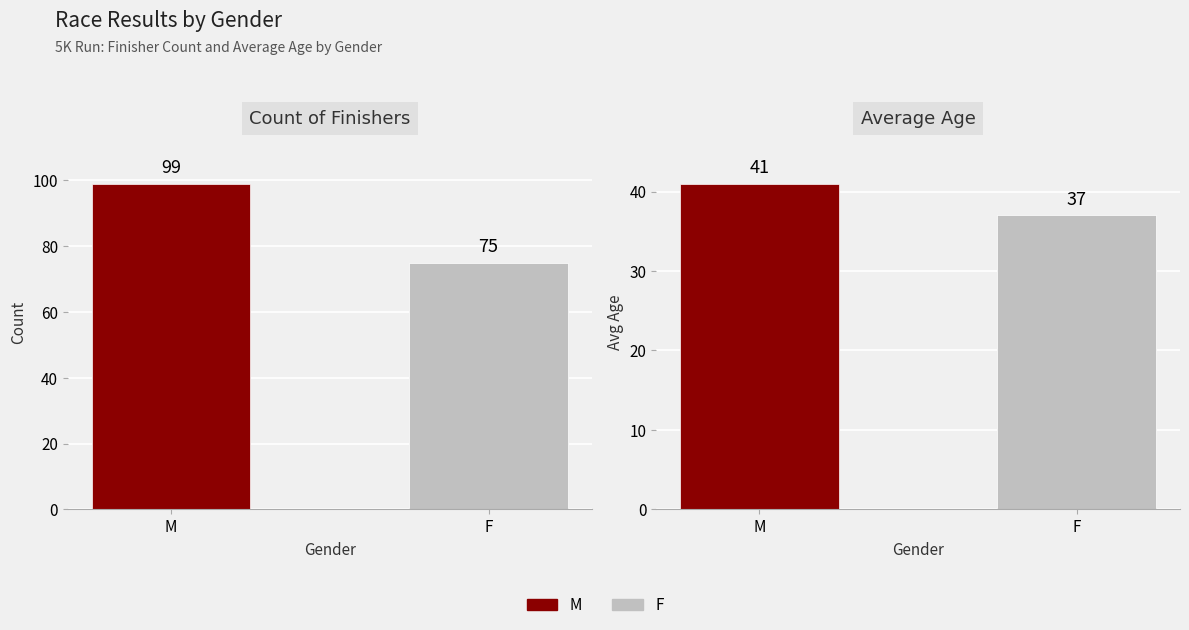

At M, list the series in order from largest to smallest.

Count of Finishers, Average Age